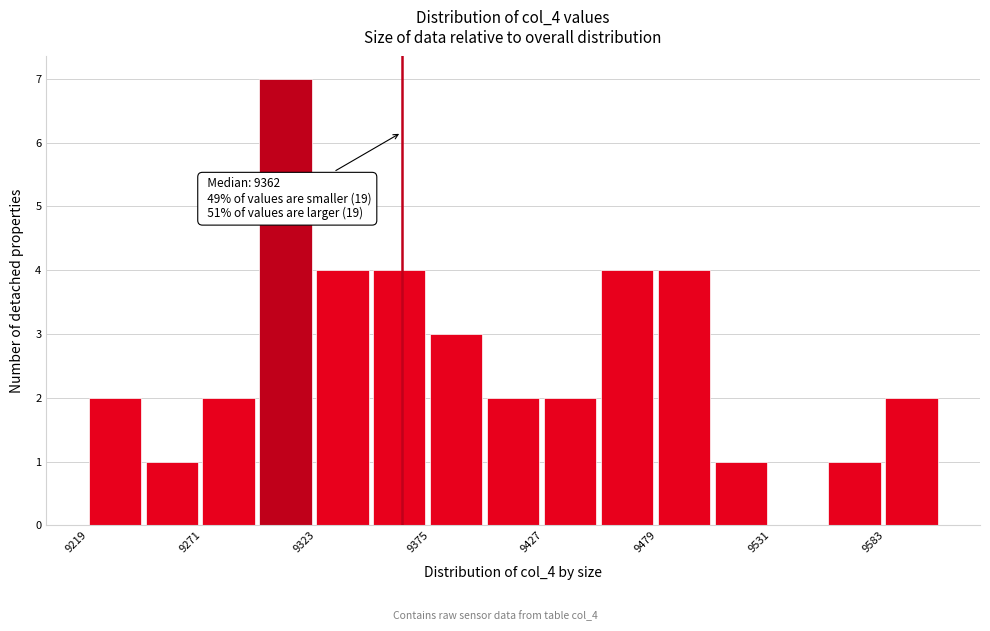

Read against the x-axis, roughly where is the centre of the tallest bar?

9310